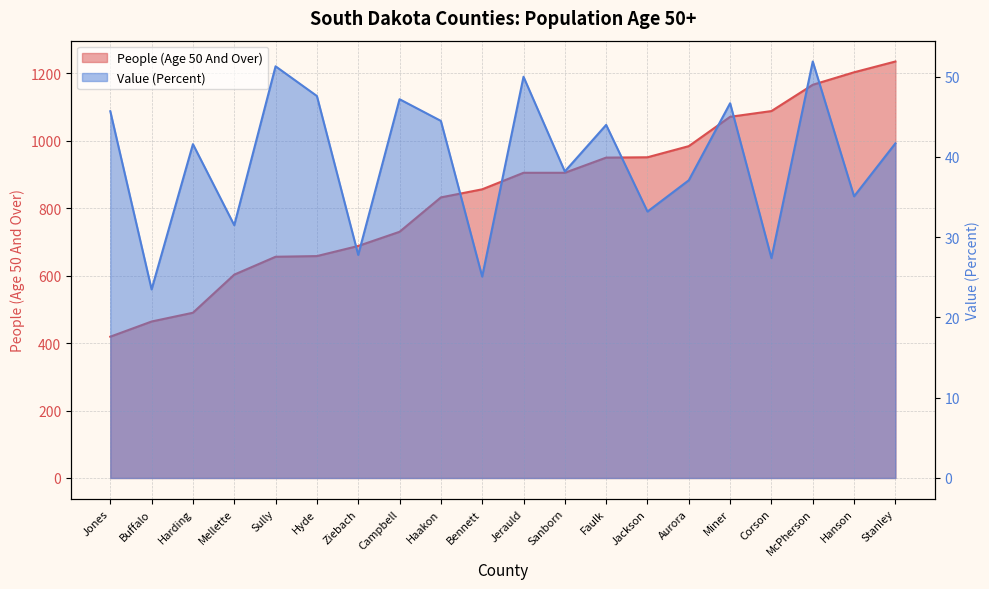

True or false: Value (Percent) and People (Age 50 And Over) cross at least once.

False